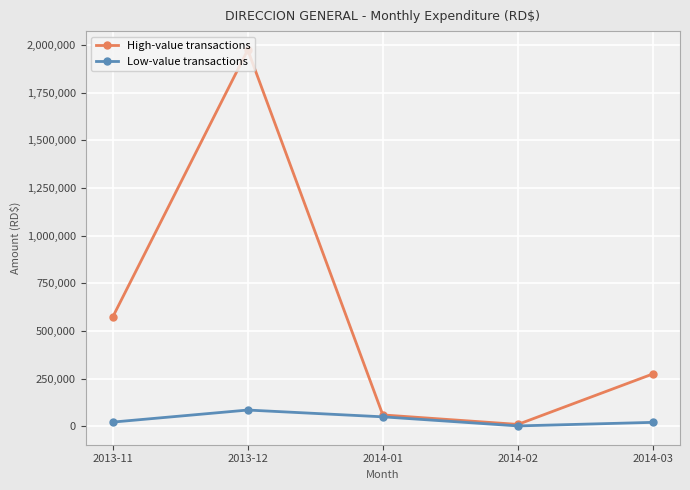

What position from the left is 2014-01?

3